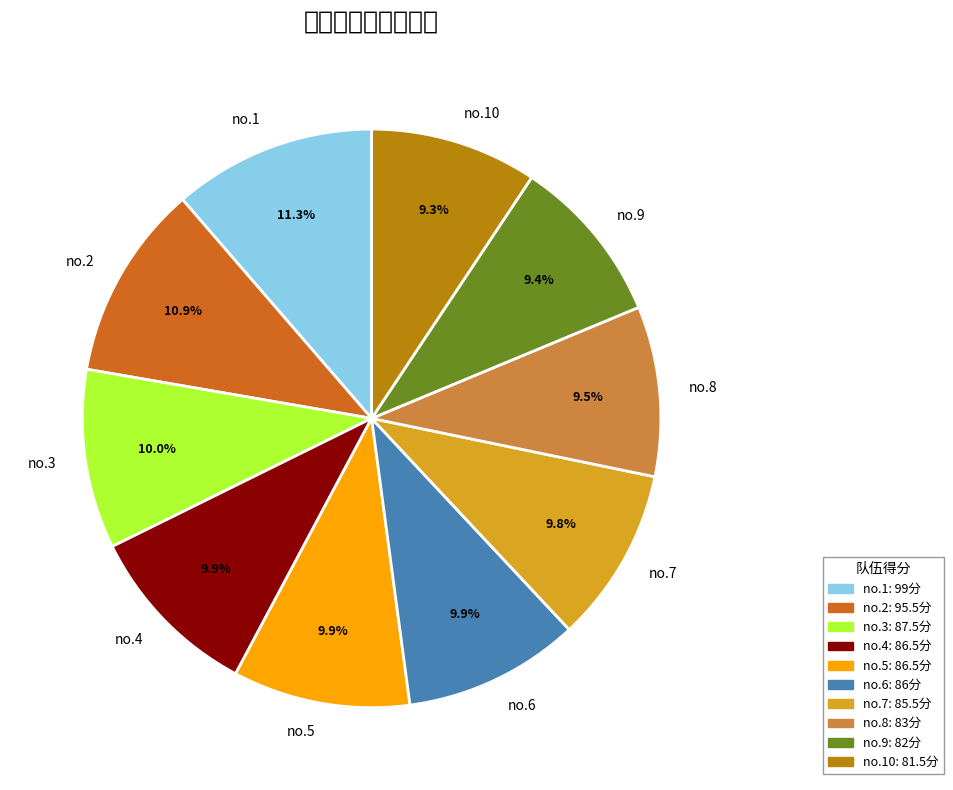

How many segments does this pie chart have?

10